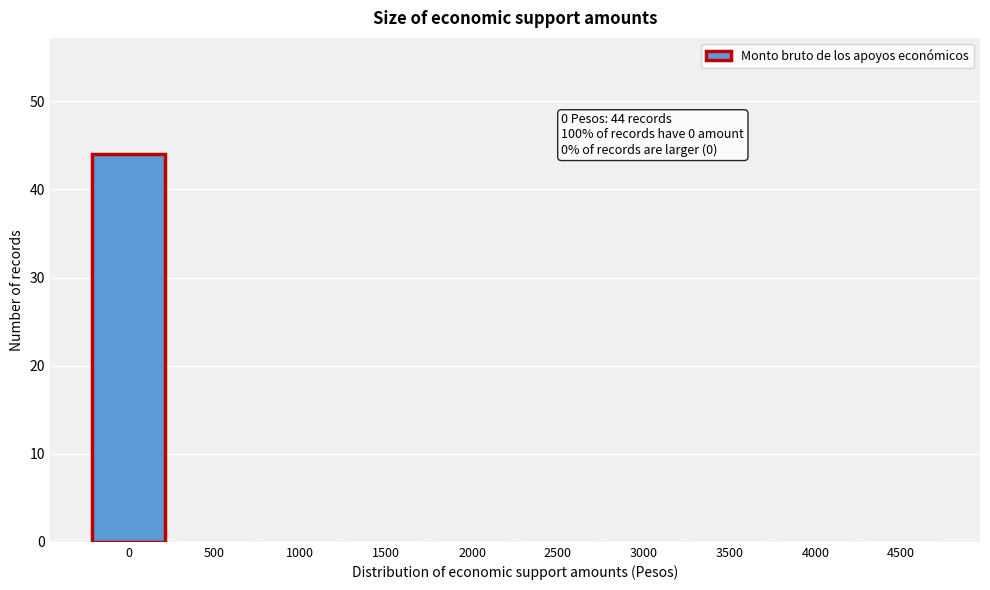

Reading left to right, list all the values displayed in this chart.

0=44	500=0	1000=0	1500=0	2000=0	2500=0	3000=0	3500=0	4000=0	4500=0